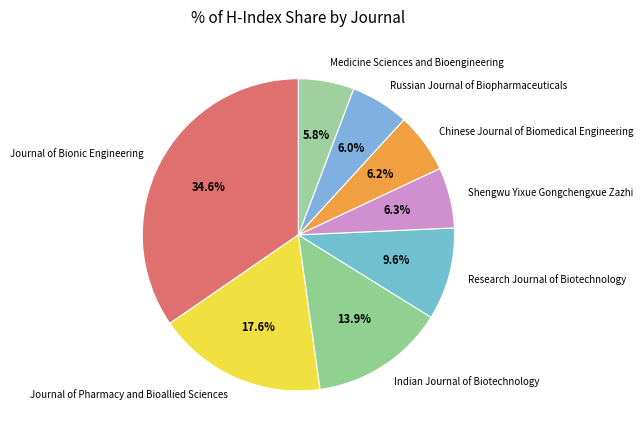

To the nearest percent, what is the difference between the largest and smallest slice percentages?

29%